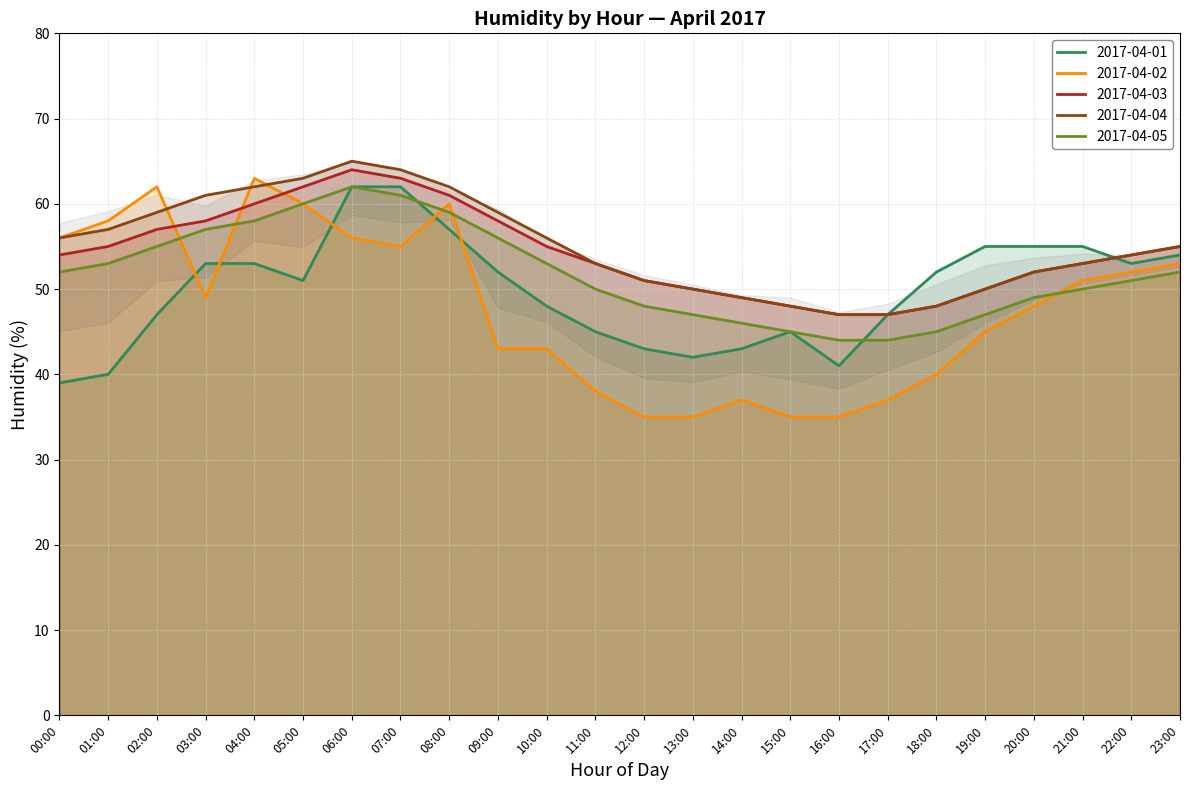

At which category is the sum across all series the highest?

06:00